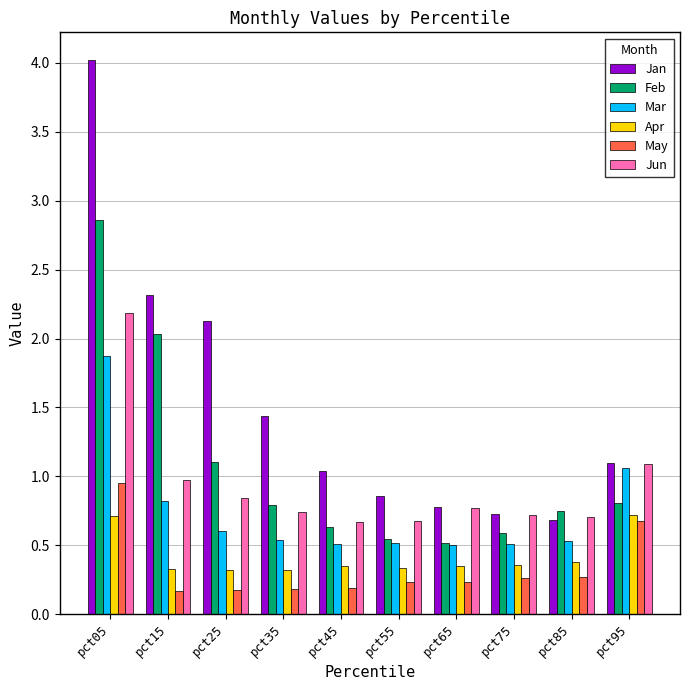

What is the value of the Jan bar at the 10th from the left?

1.1